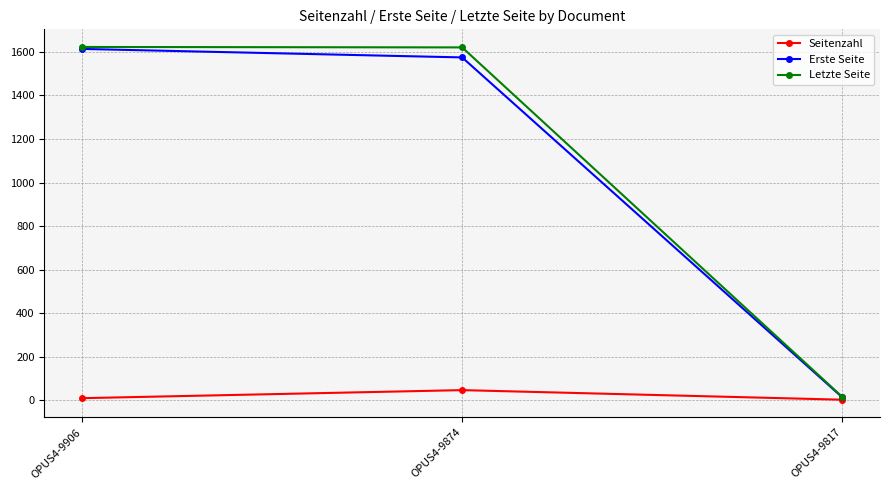

Which series changed the most between OPUS4-9874 and OPUS4-9817?

Letzte Seite